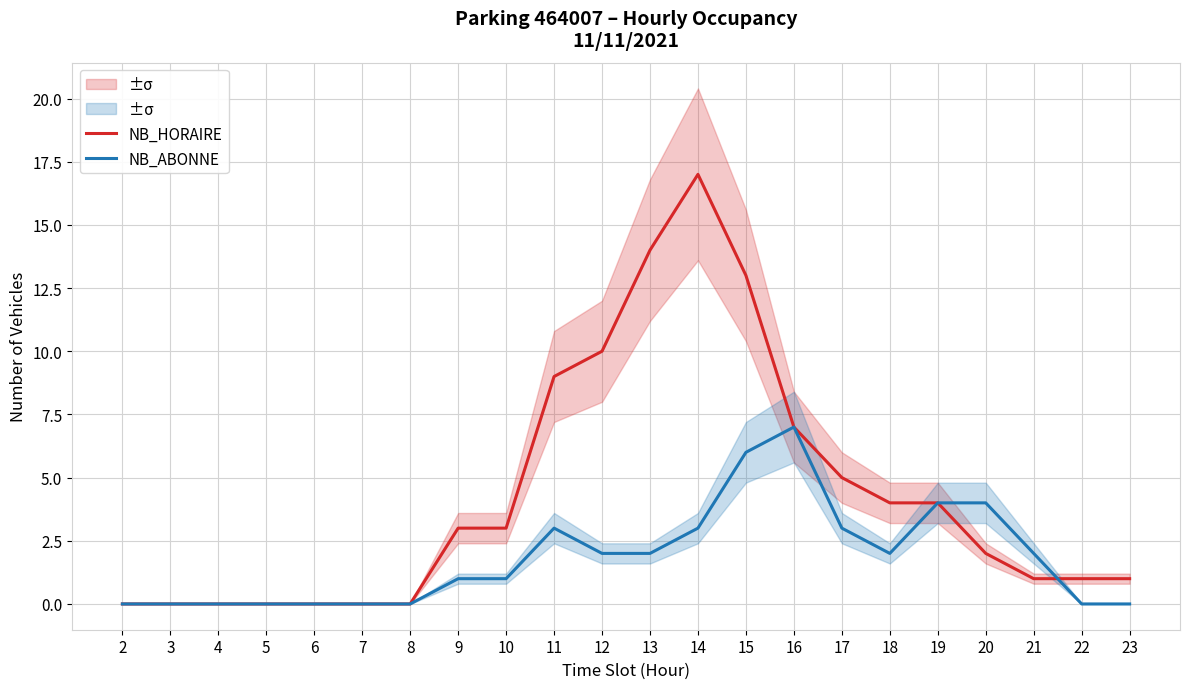

What is the difference between the highest and lowest values at 17?

2